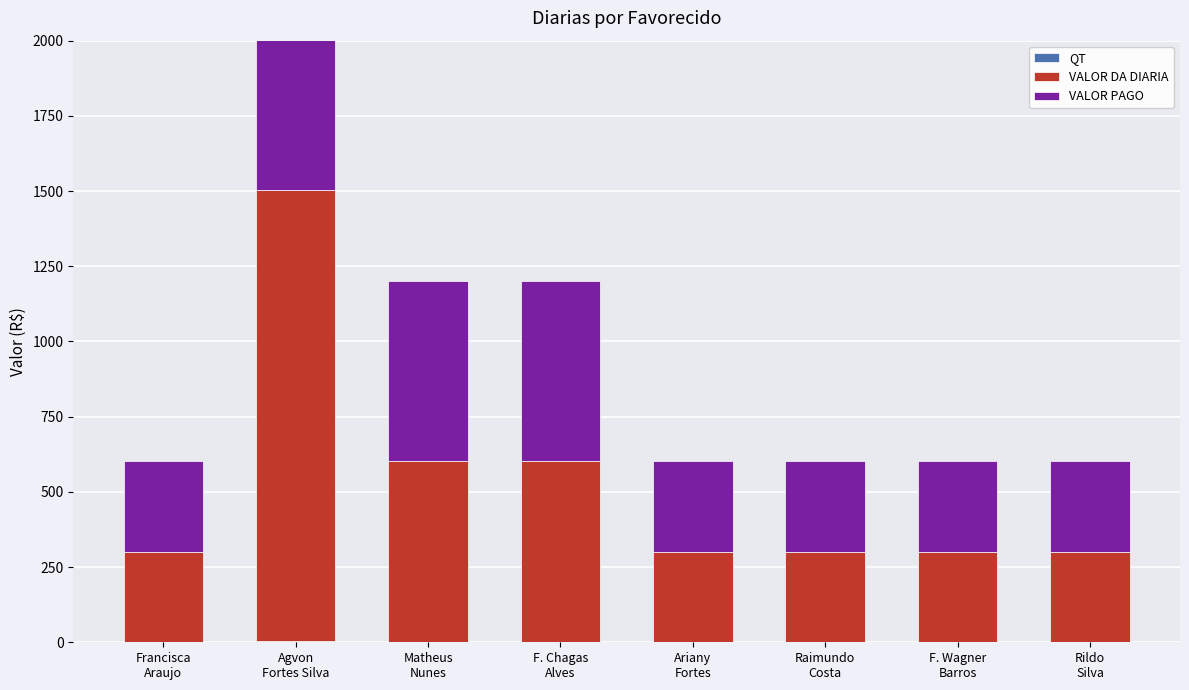

What is the label of the 3rd bar from the right?

Raimundo
Costa